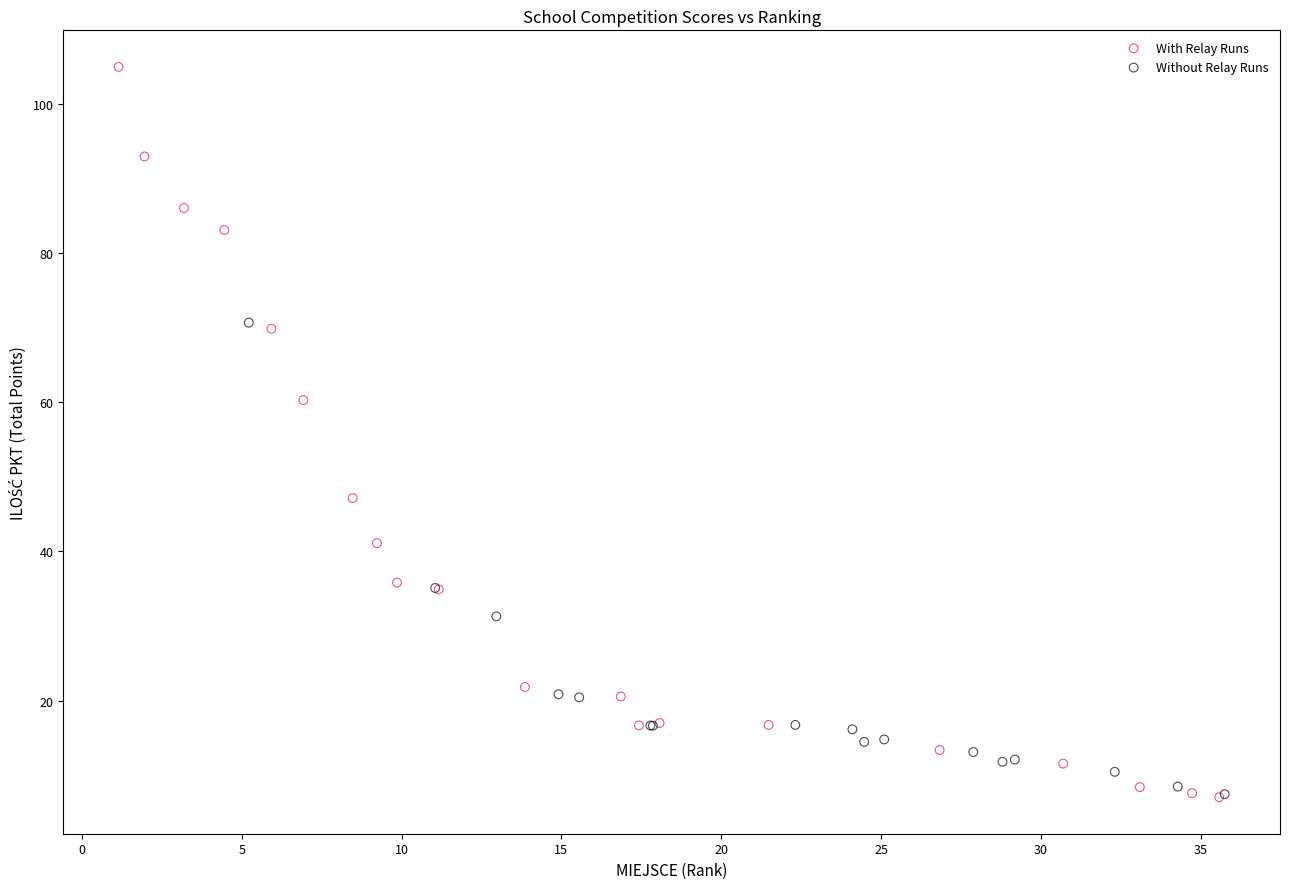

What are all the series names shown in the legend?

With Relay Runs, Without Relay Runs